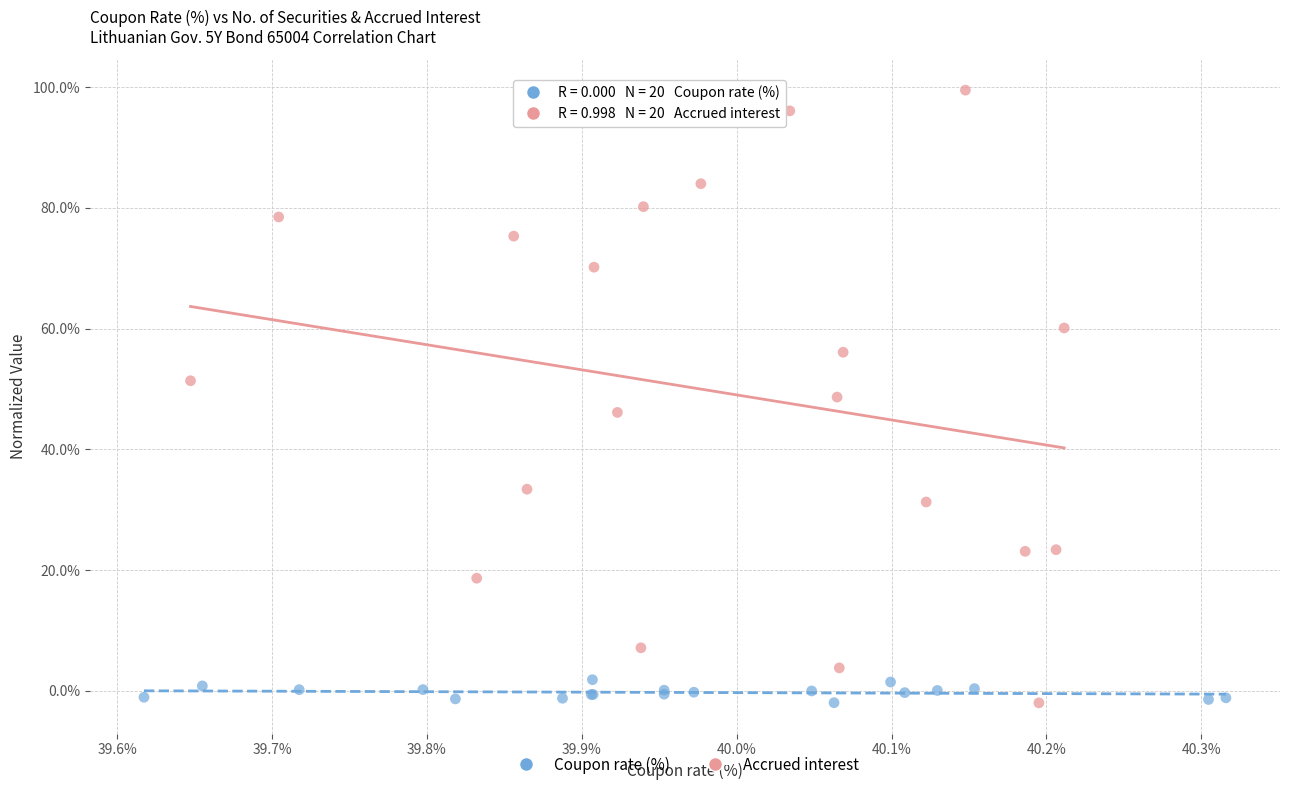

Which series has the widest spread of Y values?

Accrued interest